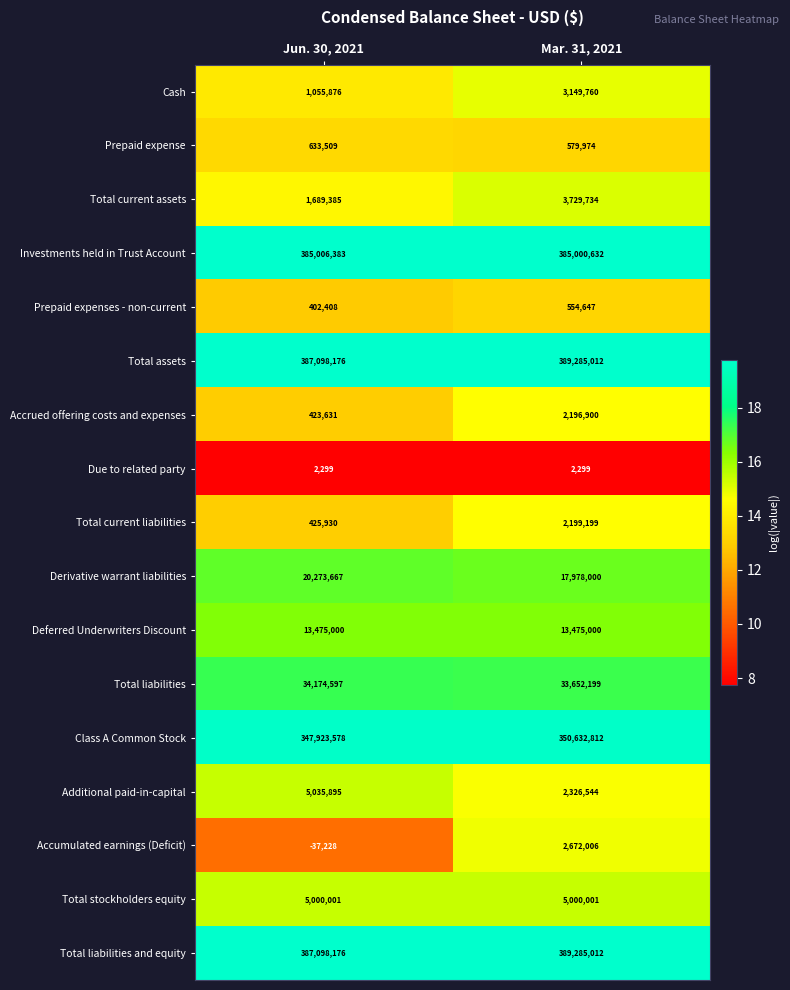

Is it true that Investments held in Trust Account equals 630847603 at Jun. 30, 2021?

False